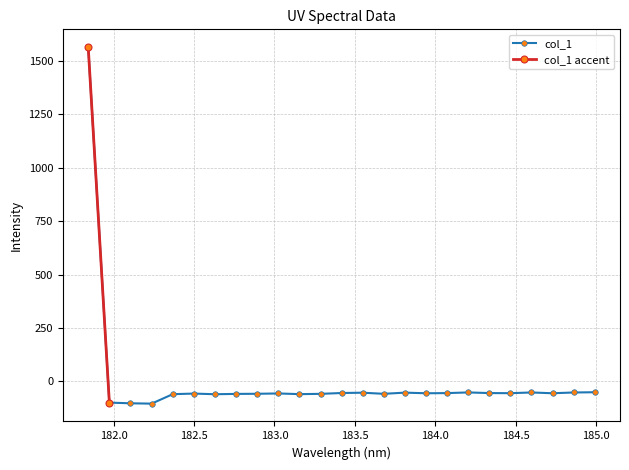

List the labels in order of value, largest first.

181.8418, 184.9911297472, 184.2046578328, 184.5979655002, 184.8600909338, 183.811206745, 183.5488263418, 183.4176122368, 184.3357763242, 184.0735234058, 184.46687888, 184.7290361848, 183.9423730432, 183.0238743082, 182.498667305, 182.8925964608, 183.6800245112, 183.2863821962, 182.7613026778, 183.15513622, 182.3673257152, 182.6299929592, 181.9732053322, 182.1045947288, 182.2359681898